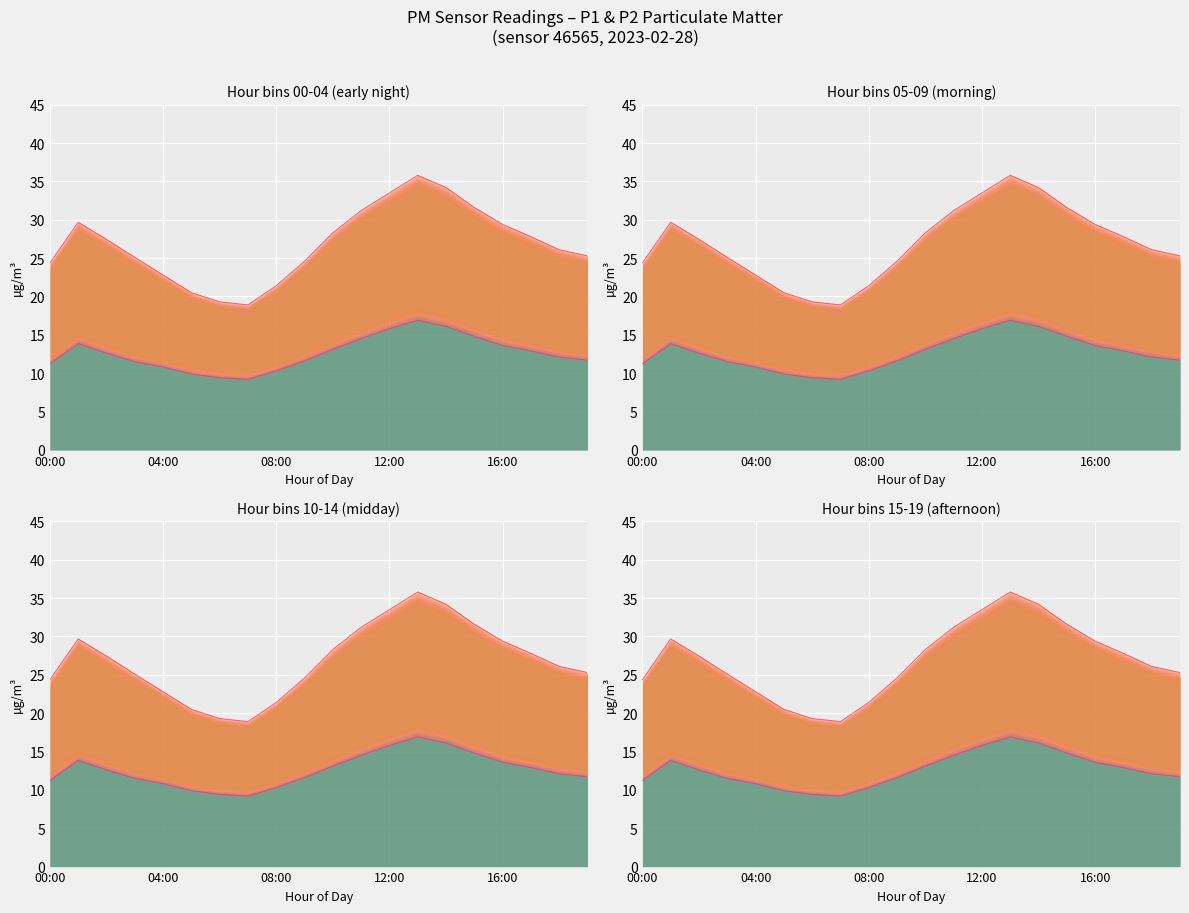

What is the difference between the P2 line values at 6 and 10?

3.7